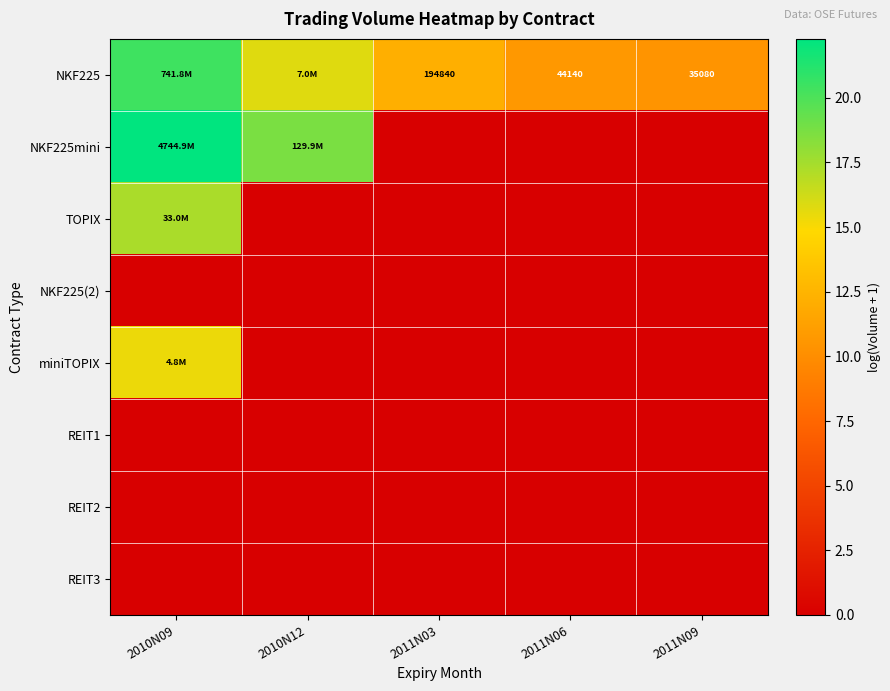

What is the sum of the NKF225mini values at 2011N06 and 2010N09?

22.3